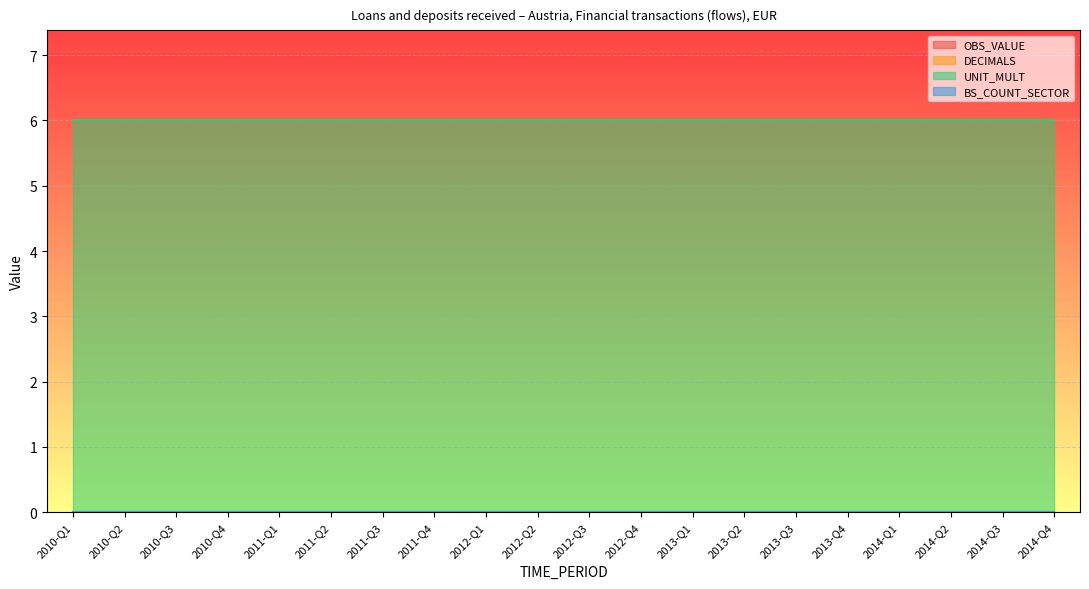

Reading left to right, transcribe all the data shown in this chart.

OBS_VALUE: 0	0	0	0	0	0	0	0	0	0	0	0	0	0	0	0	0	0	0	0
DECIMALS: 0	0	0	0	0	0	0	0	0	0	0	0	0	0	0	0	0	0	0	0
UNIT_MULT: 6	6	6	6	6	6	6	6	6	6	6	6	6	6	6	6	6	6	6	6
BS_COUNT_SECTOR: 0	0	0	0	0	0	0	0	0	0	0	0	0	0	0	0	0	0	0	0